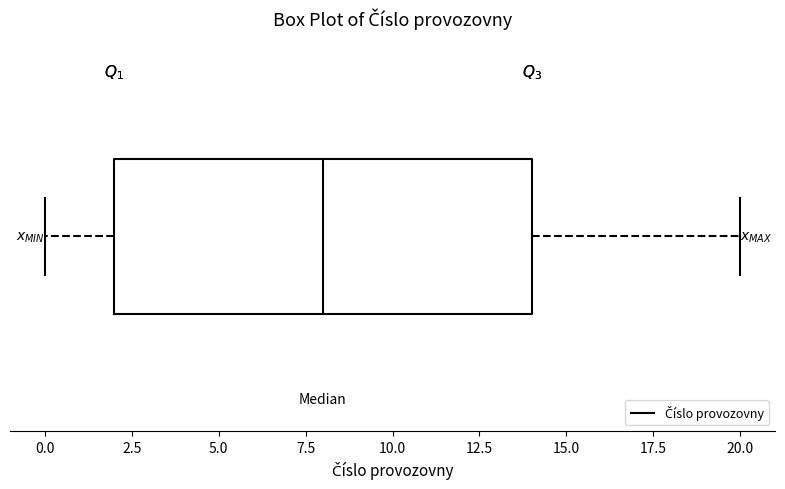

Read this box plot against the x-axis: the position of the median line, the range covered by the box, and the ends of both whiskers. The values are not printed on the chart, so give them approximately, as read against the axis.

median 8, box 2 to 14, whiskers 0 to 20